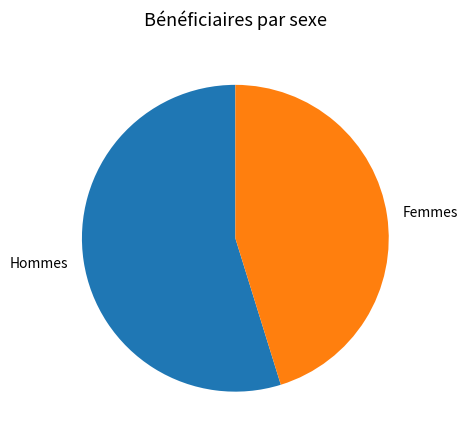

How many segments does this pie chart have?

2